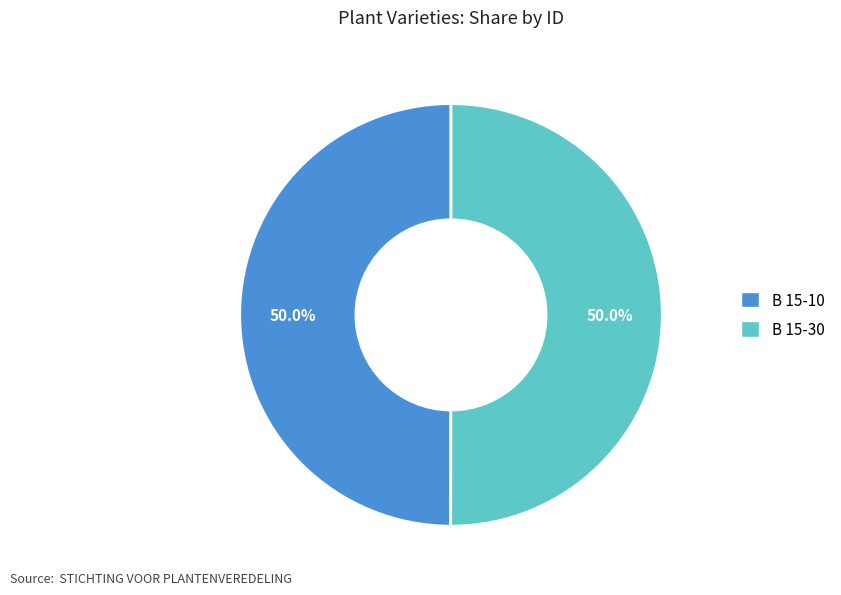

Is it true that B 15-10 is 38% of the pie?

False